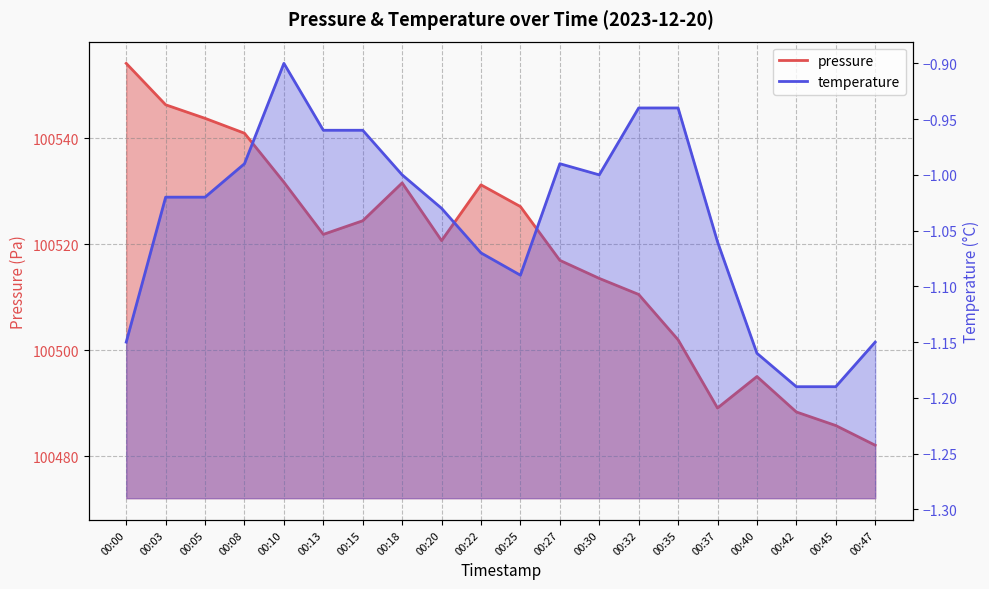

True or false: pressure and temperature cross at least once.

False